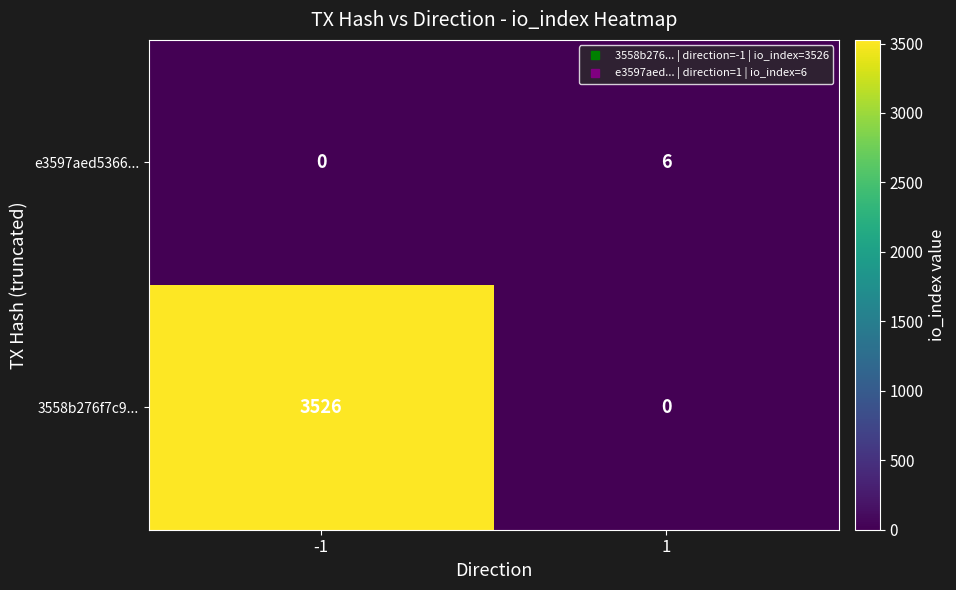

What is the sum of all e3597aed5366... values?

6